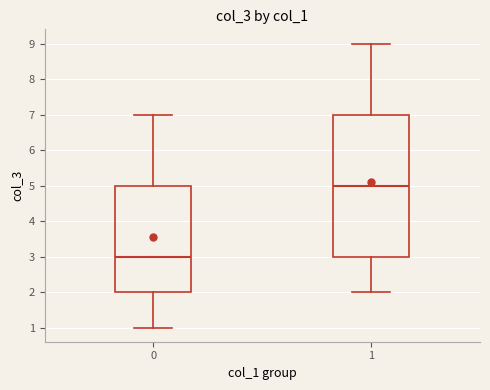

Which box's median line is the lowest?

0